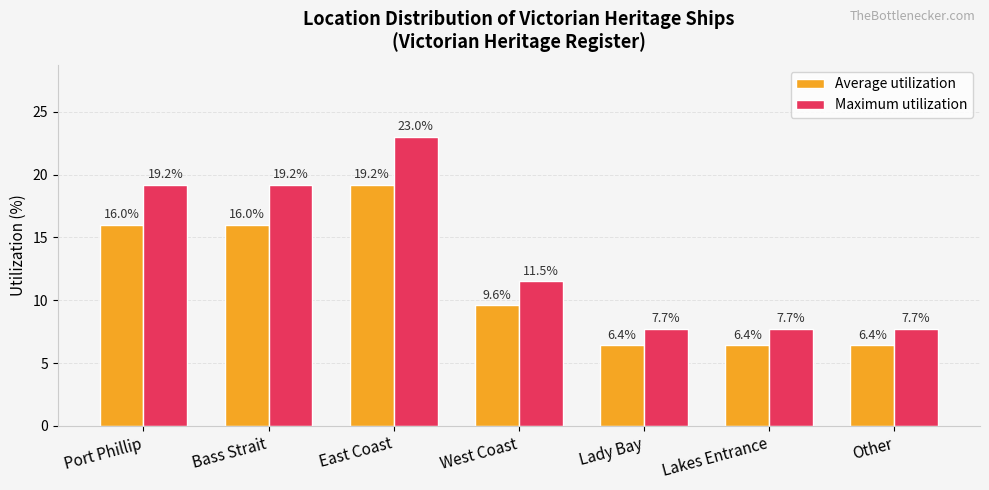

What is the value of the Maximum utilization bar at the 7th from the left?

7.7